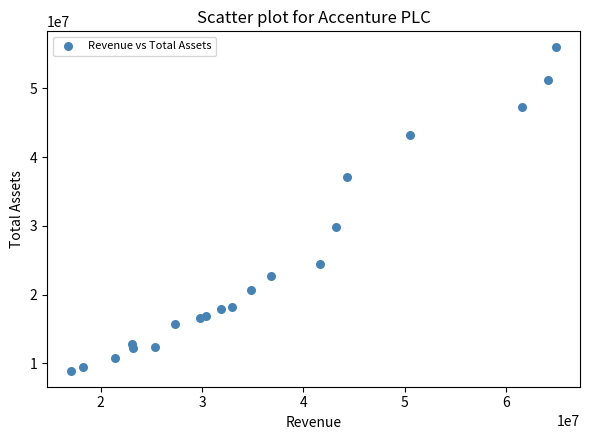

What Y value in the scatter plot is closest to 32444857?

29789880